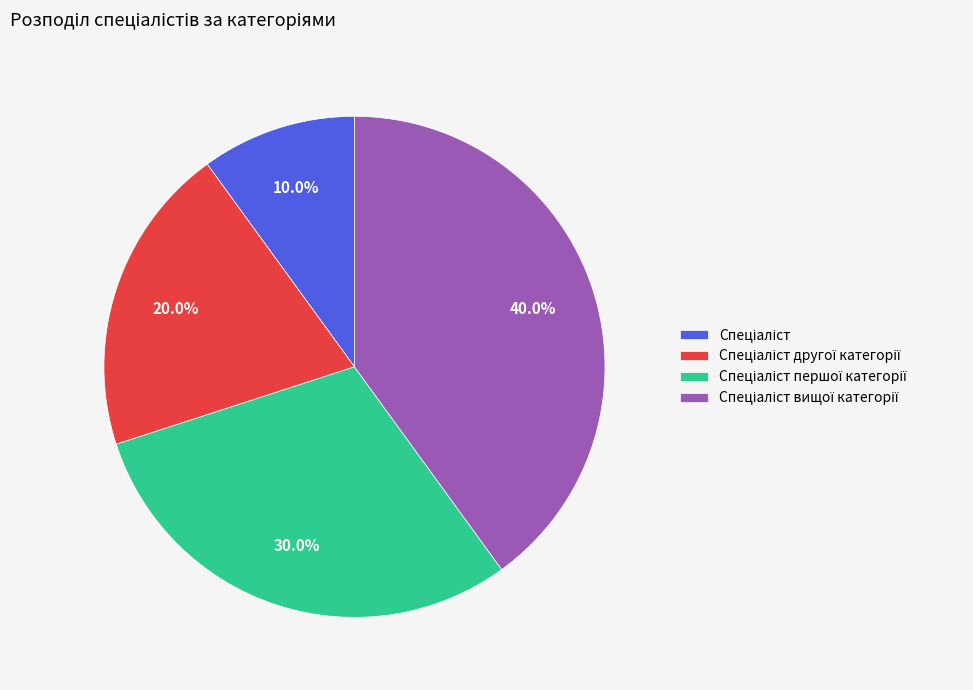

Count the number of slices in the pie.

4